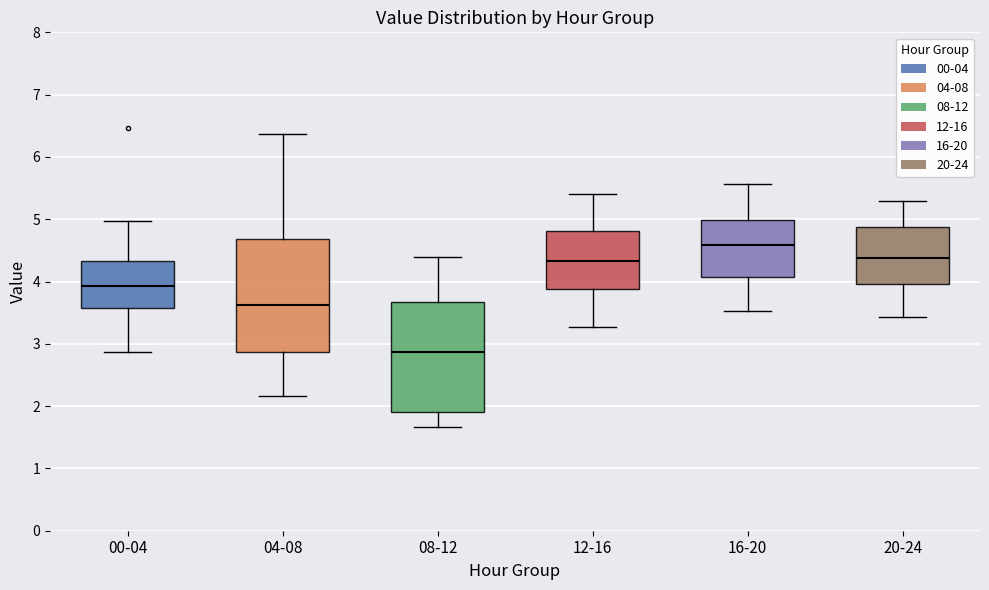

Which box has the highest median line?

16-20